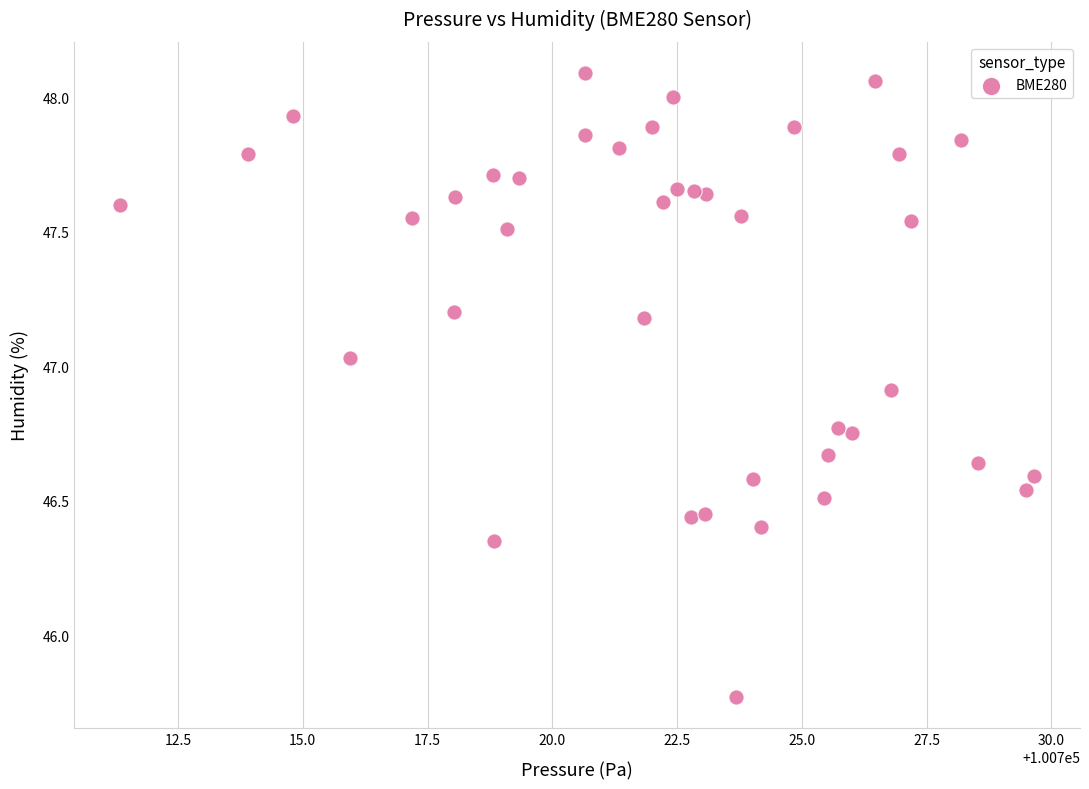

What is the range of X values (max minus min)?

18.3